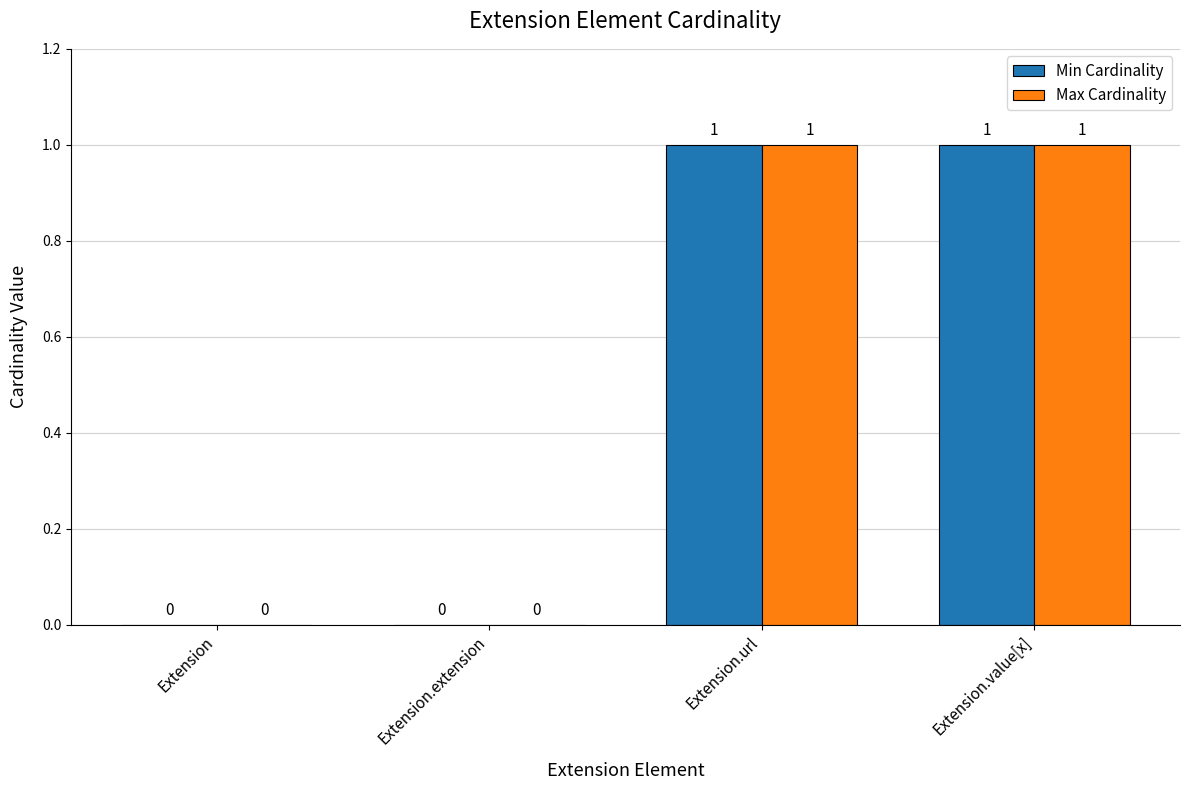

What is the approximate value of Max Cardinality at Extension.value[x]?

1